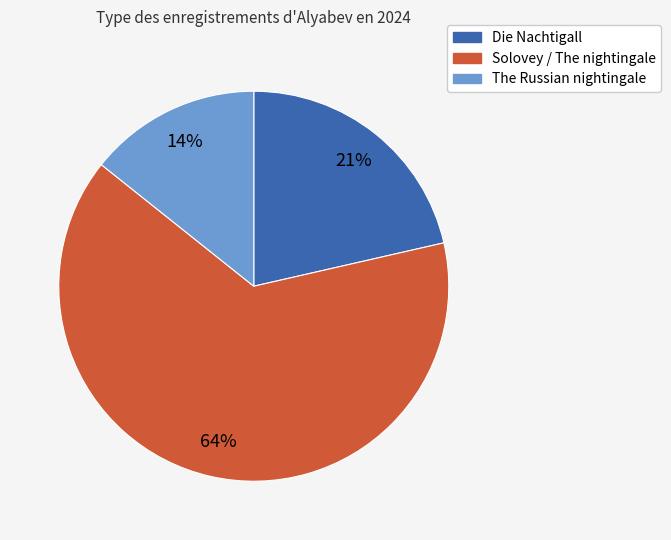

To the nearest percent, what is the combined percentage of Solovey / The nightingale and Die Nachtigall?

86%